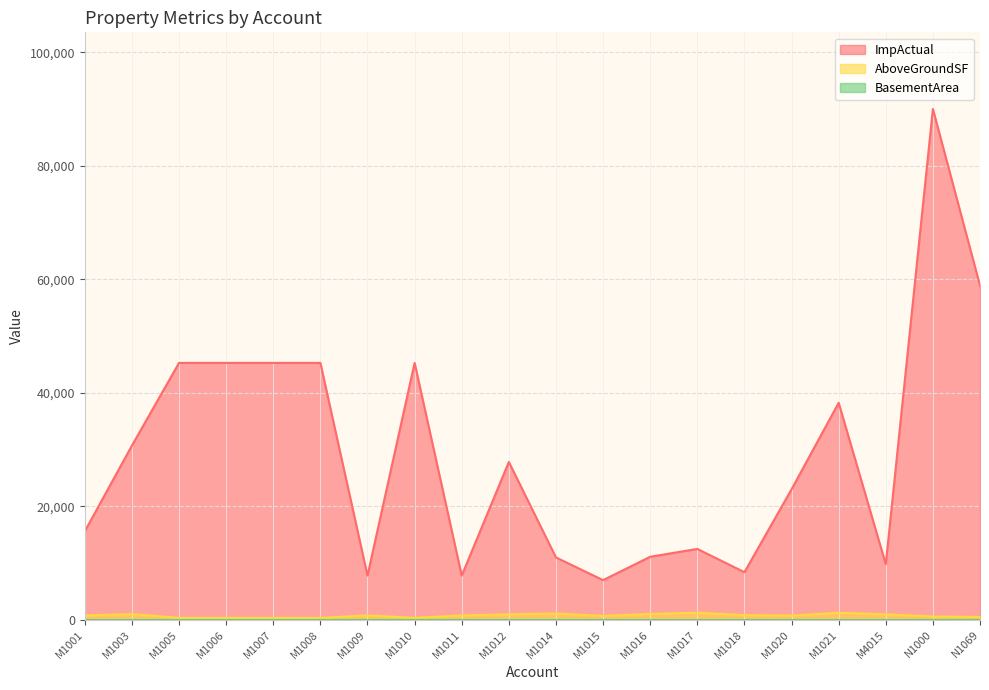

At which category does the chart reach its peak across all series?

N1000